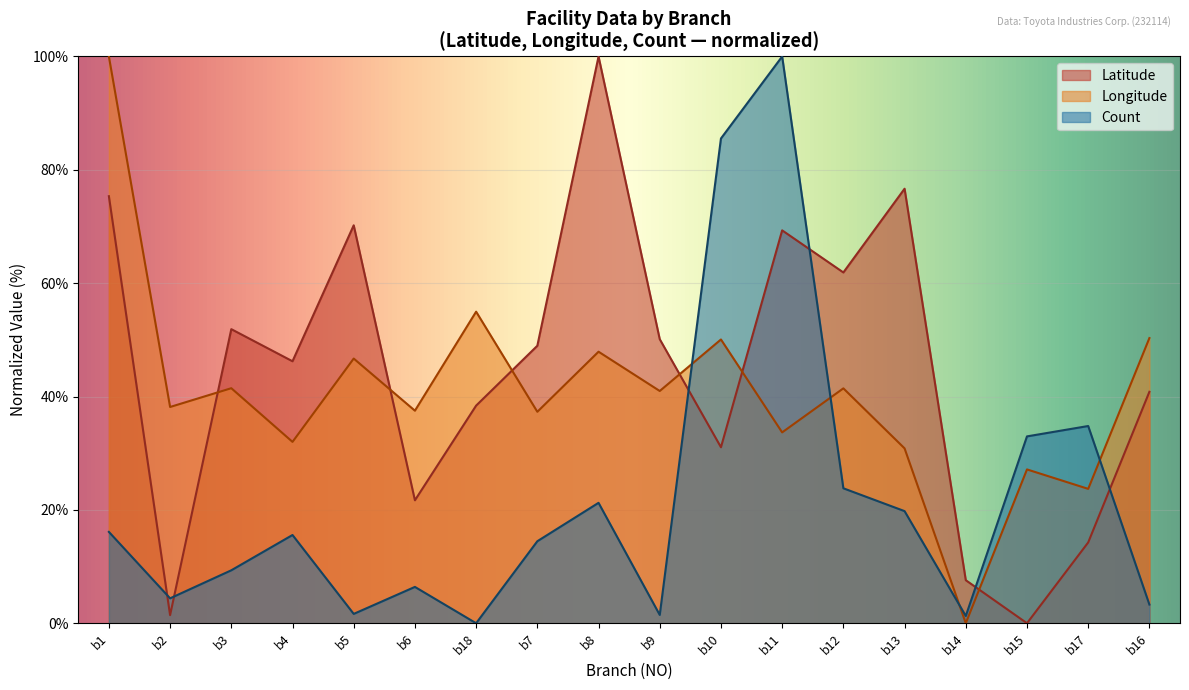

What is the value of the Longitude point at the 11th from the left?

50.1